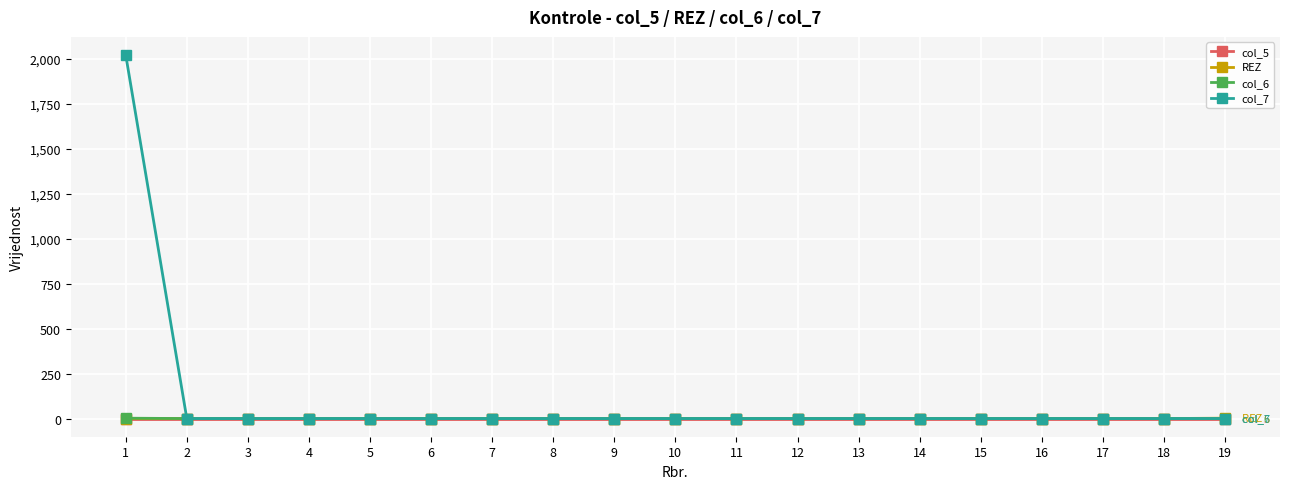

The value of REZ at 1 is 0. True or false?

True